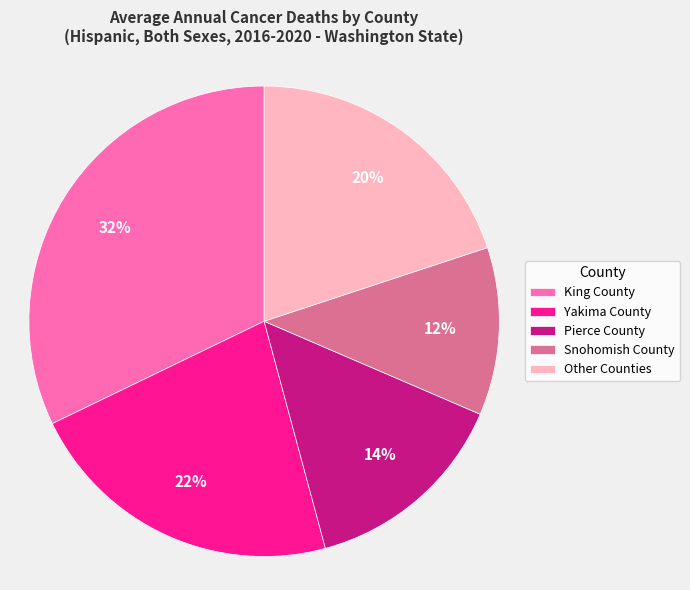

Is there any slice that represents more than half of the pie?

No